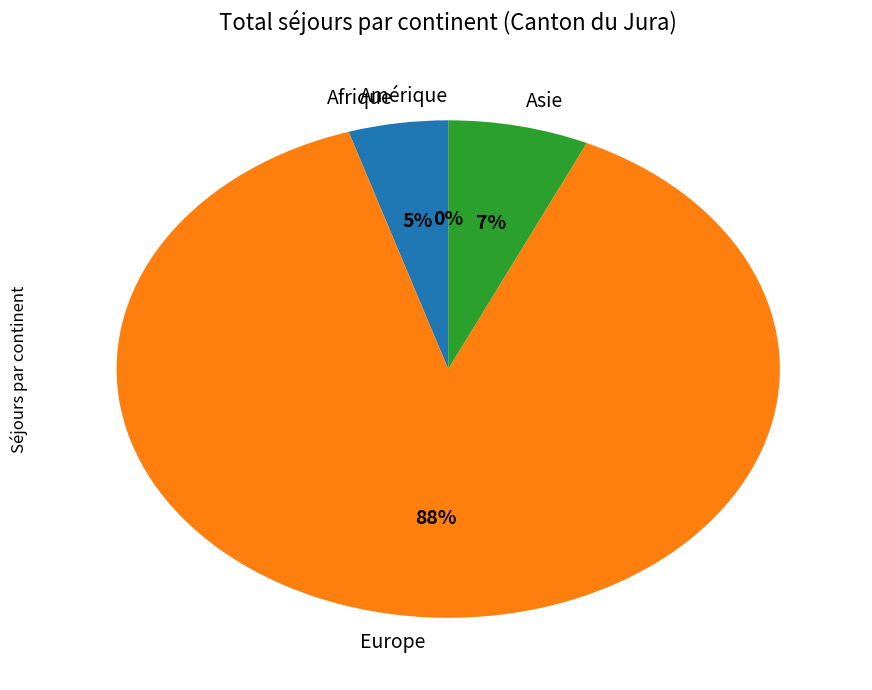

The Asie slice represents 7% of the pie. True or false?

True